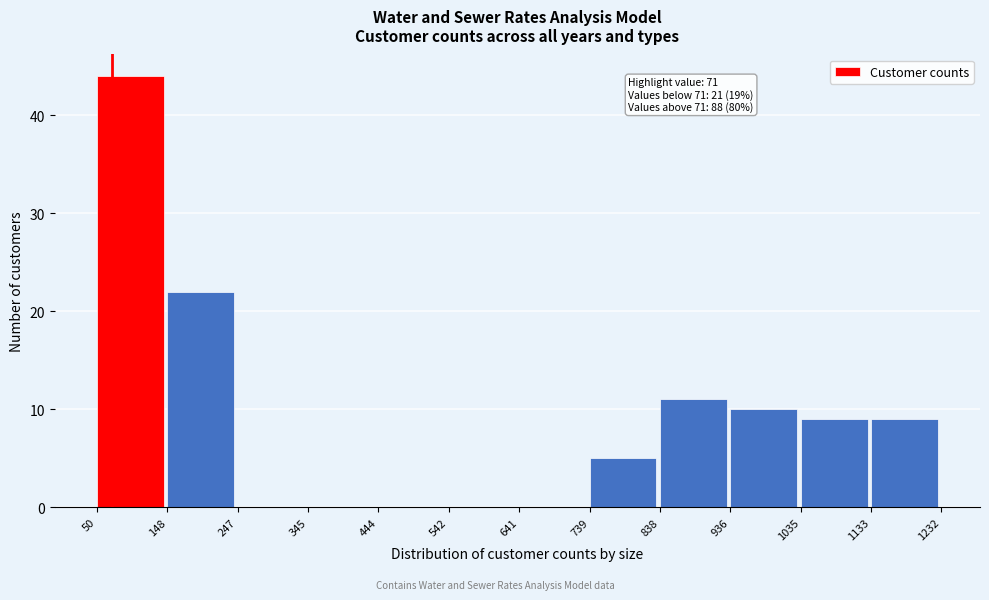

Over which range of the x-axis is the bar tallest?

50 to 148